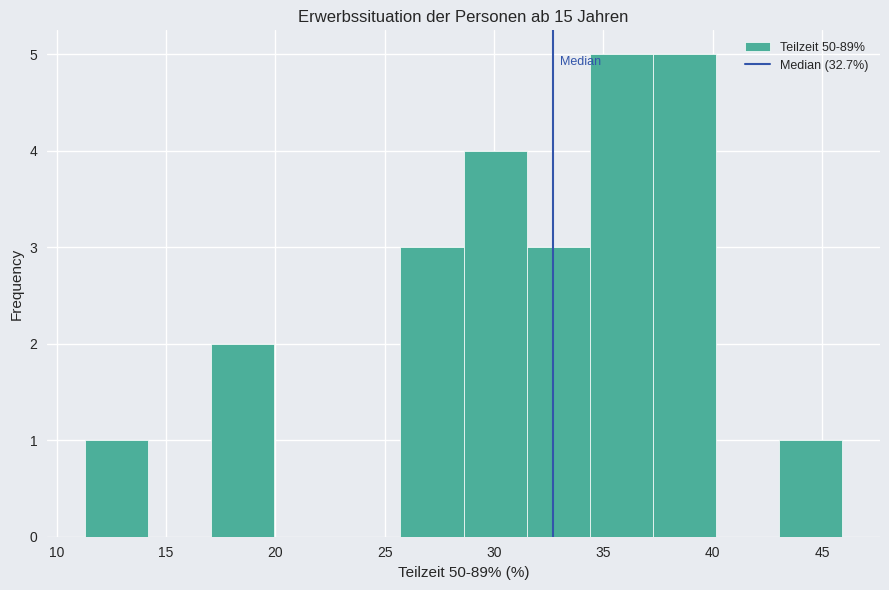

How tall is the bar that spans 11.5 to 14.0 on the x-axis? Neither the bar edges nor the heights are printed on the chart, so give them approximately, as read against the axes.

1